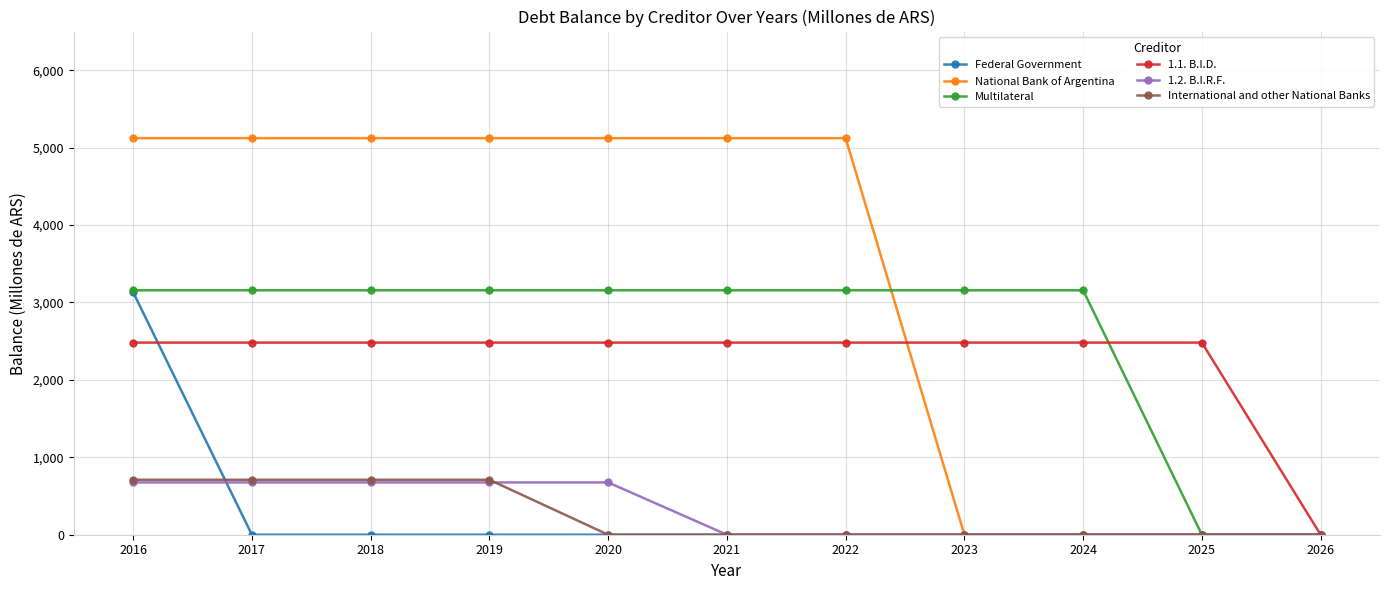

Reading left to right, extract all data points from this chart.

Federal Government: 2016=3132.1	2017=0.0	2018=0.0	2019=0.0	2020=0.0	2021=0.0	2022=0.0	2023=0.0	2024=0.0	2025=0.0	2026=0.0
National Bank of Argentina: 2016=5122.7	2017=5122.7	2018=5122.7	2019=5122.7	2020=5122.7	2021=5122.7	2022=5122.7	2023=0.0	2024=0.0	2025=0.0	2026=0.0
Multilateral: 2016=3157.5	2017=3157.5	2018=3157.5	2019=3157.5	2020=3157.5	2021=3157.5	2022=3157.5	2023=3157.5	2024=3157.5	2025=0.0	2026=0.0
1.1. B.I.D.: 2016=2481.9	2017=2481.9	2018=2481.9	2019=2481.9	2020=2481.9	2021=2481.9	2022=2481.9	2023=2481.9	2024=2481.9	2025=2481.9	2026=0.0
1.2. B.I.R.F.: 2016=675.6	2017=675.6	2018=675.6	2019=675.6	2020=675.6	2021=0.0	2022=0.0	2023=0.0	2024=0.0	2025=0.0	2026=0.0
International and other National Banks: 2016=710.0	2017=710.0	2018=710.0	2019=710.0	2020=0.0	2021=0.0	2022=0.0	2023=0.0	2024=0.0	2025=0.0	2026=0.0